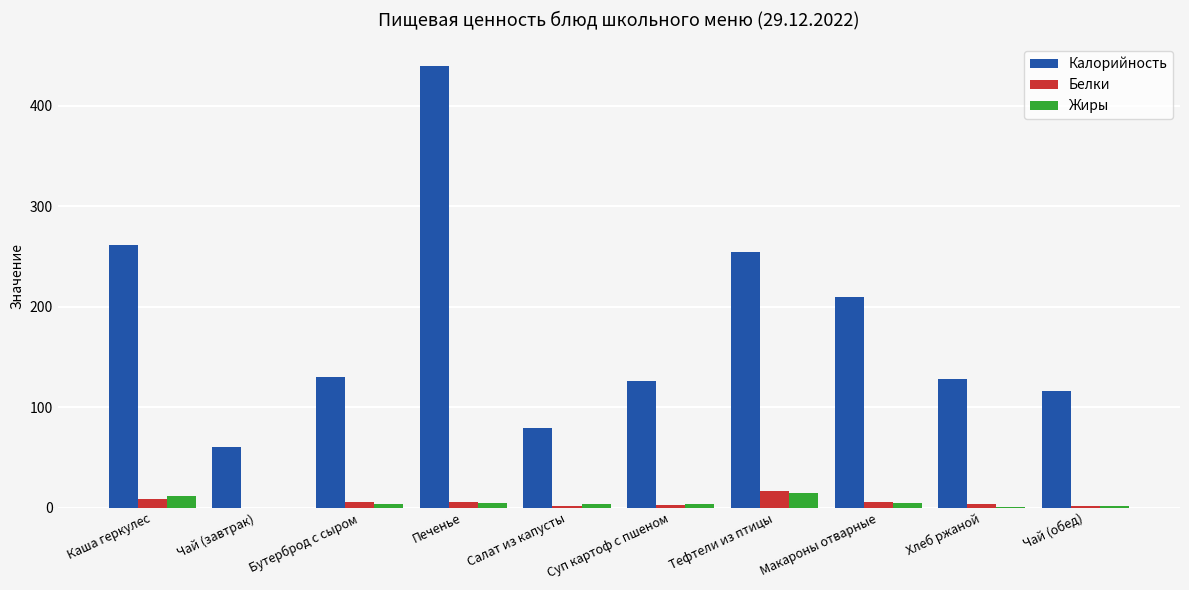

What is the maximum value for Белки?

16.3